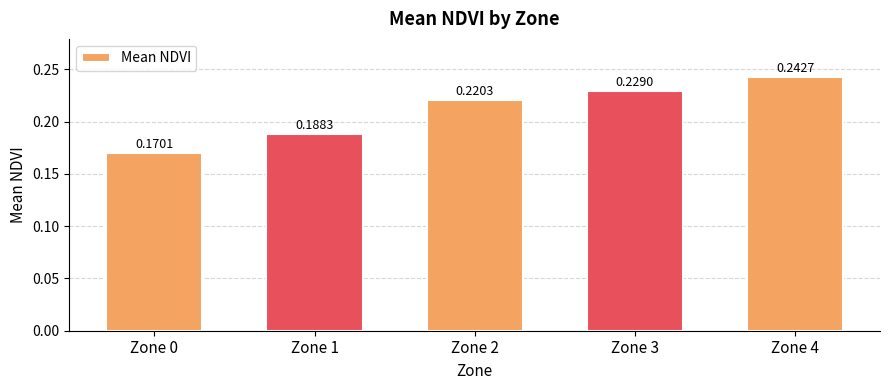

Between Zone 1 and Zone 2, which is larger?

Zone 2